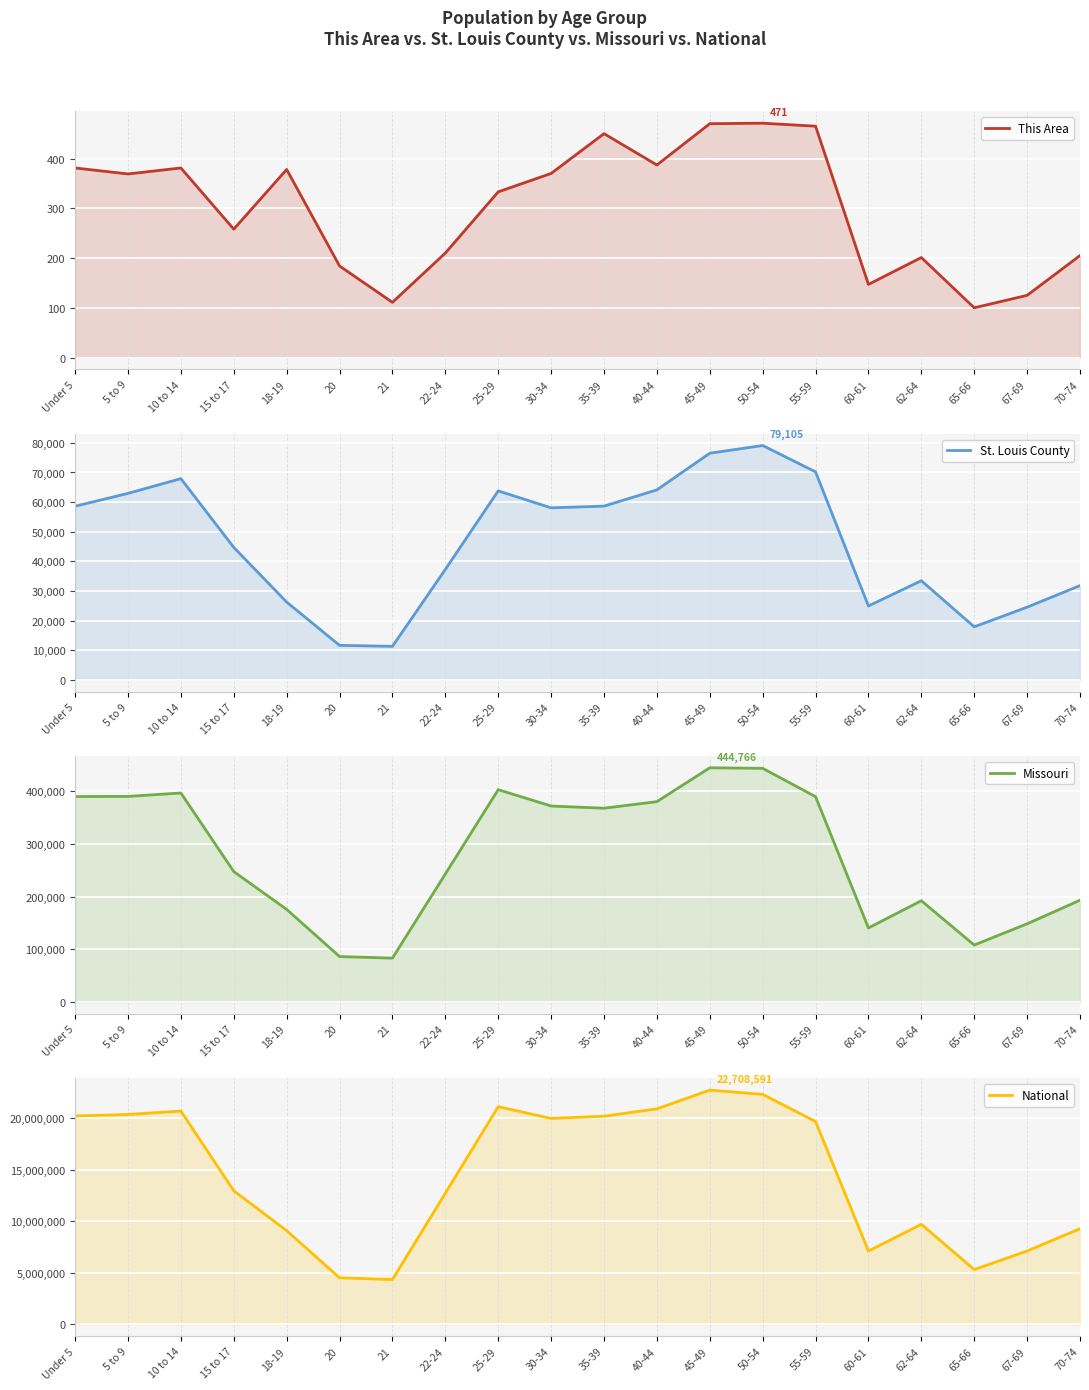

Rank the series by their maximum value, from lowest to highest.

This Area, St. Louis County, Missouri, National